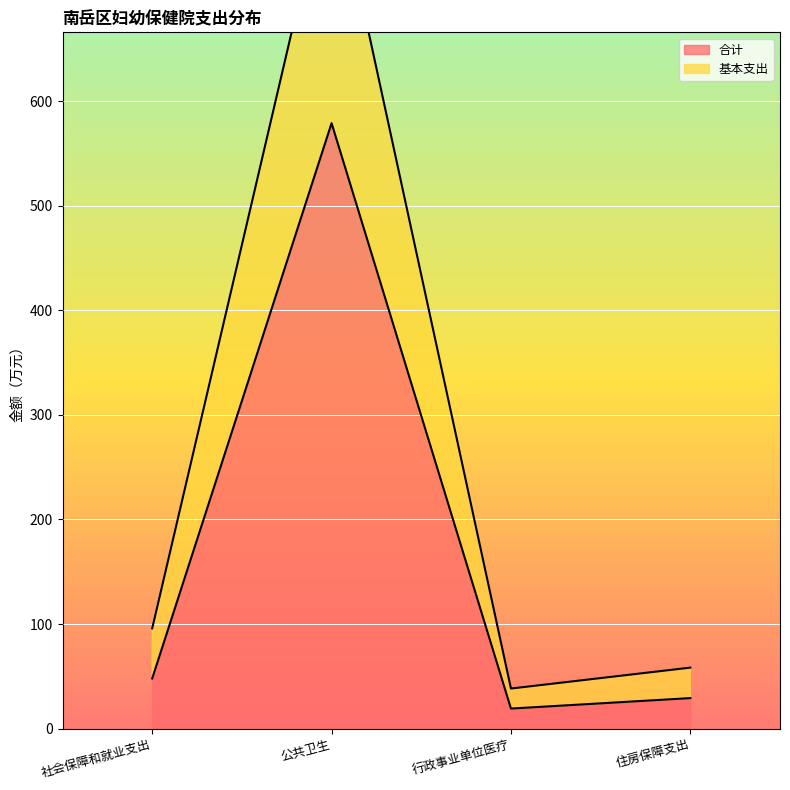

The value of 合计 at 公共卫生 is 1024.1. True or false?

False